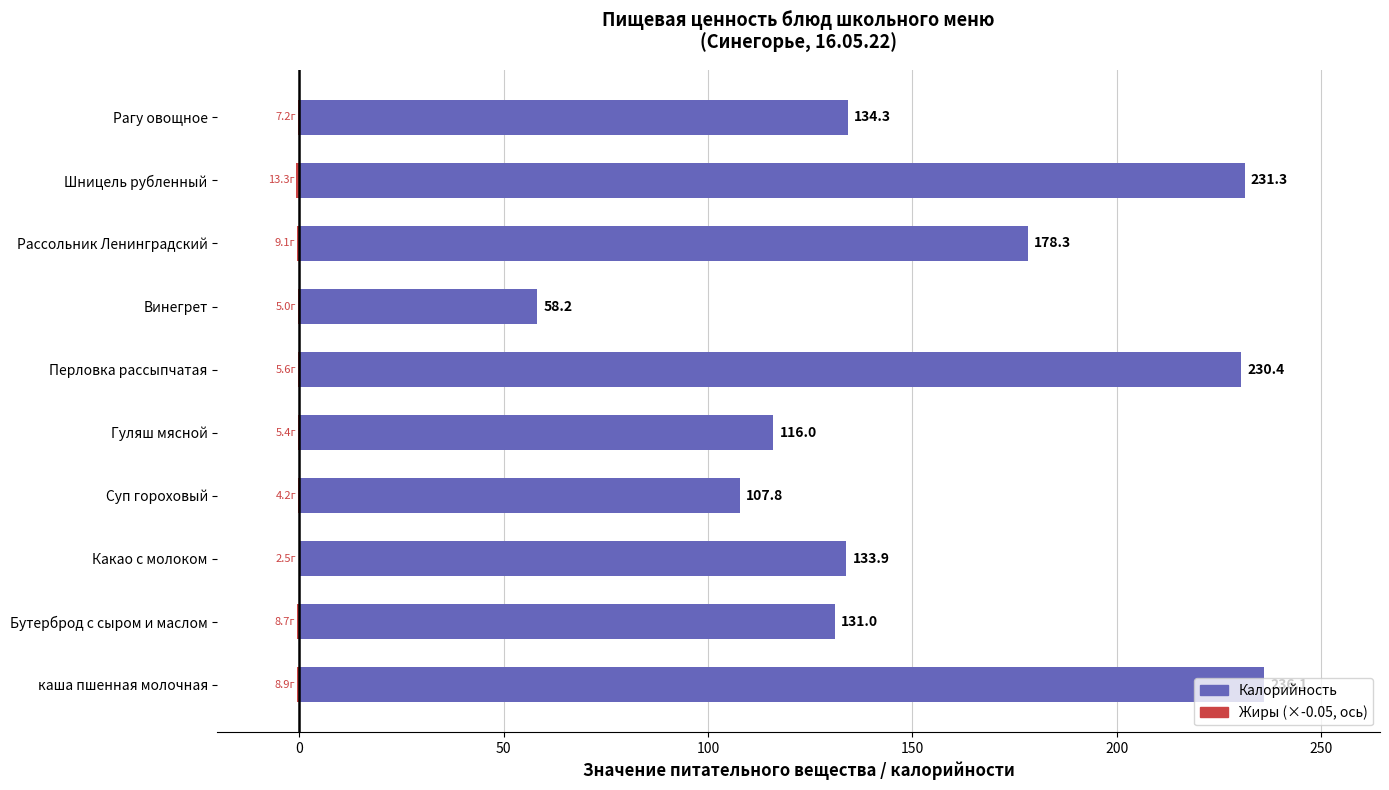

How many data points in Калорийность are above 134?

5